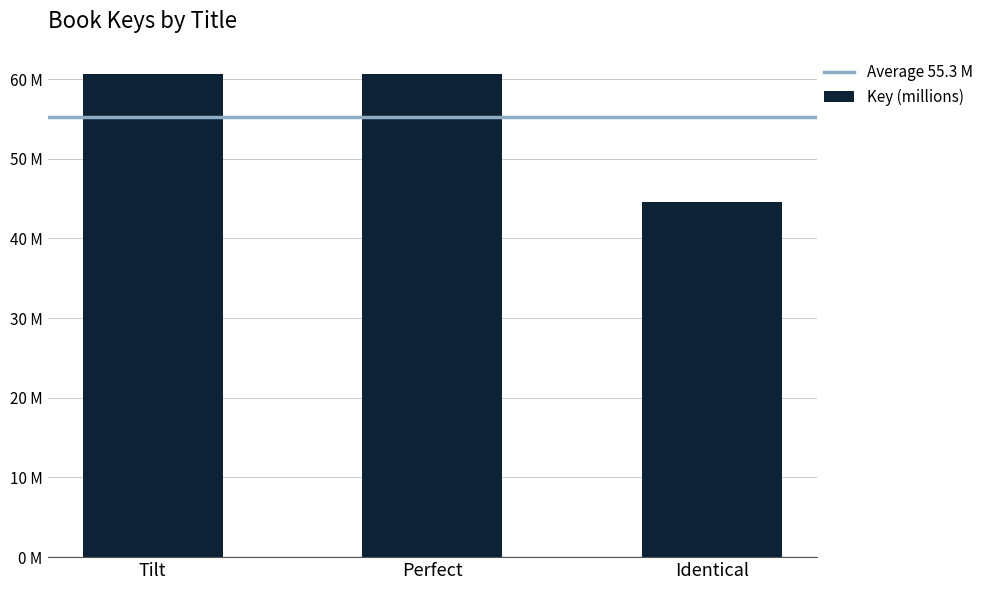

What is the value of the 1st bar from the left?

60.6